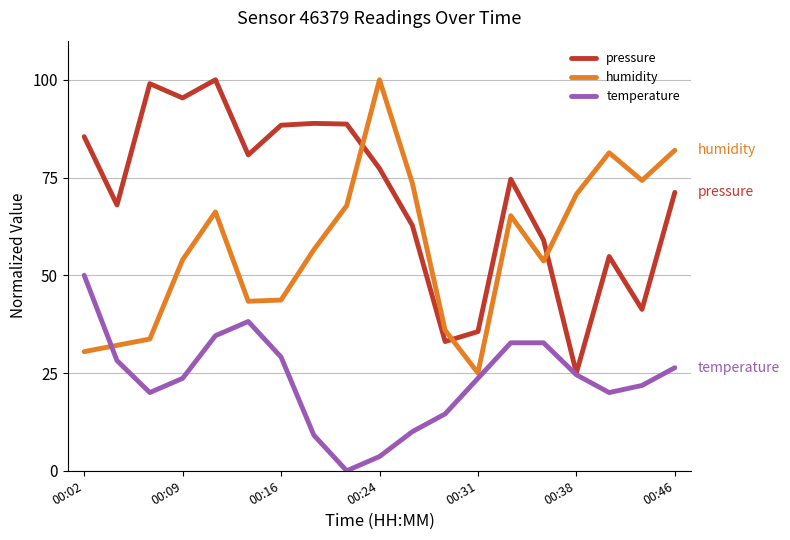

List the series in order of their overall mean, highest first.

pressure, humidity, temperature